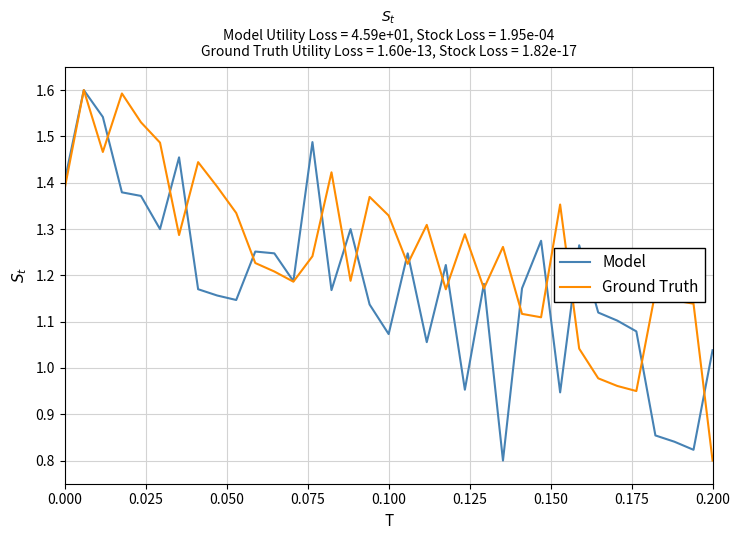

Rank the series by their average value, from highest to lowest.

Ground Truth, Model